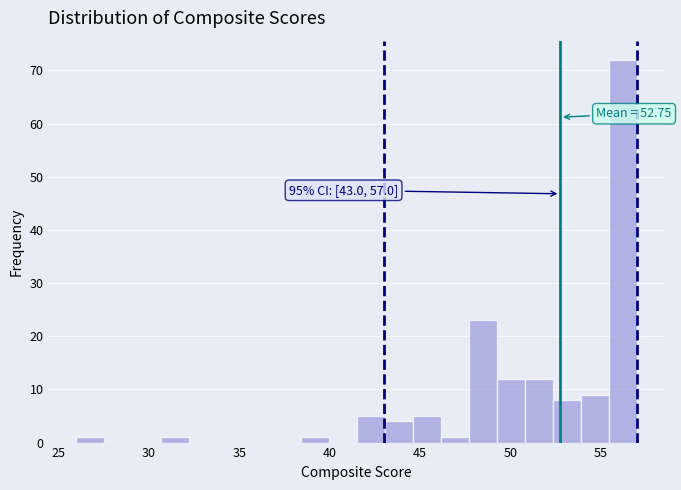

Around what value on the x-axis is the tallest bar? Give the approximate position of its centre, as read against the axis.

56.0